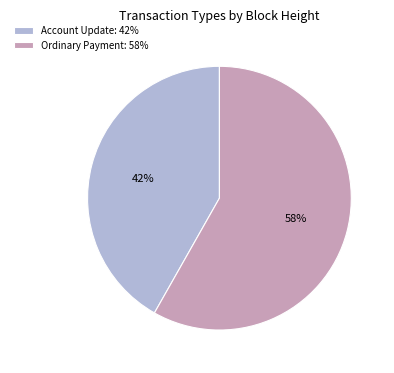

Is the sum of Ordinary Payment: 58% and Account Update: 42% greater than half?

Yes